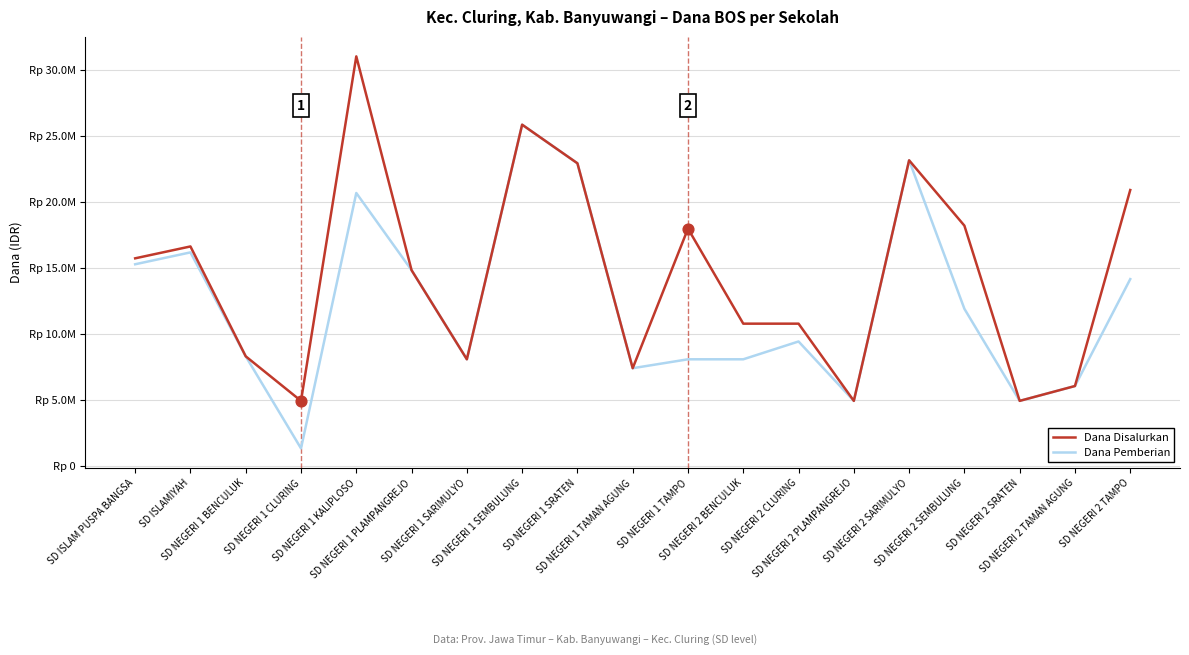

What are all the series names shown in the legend?

Dana Disalurkan, Dana Pemberian